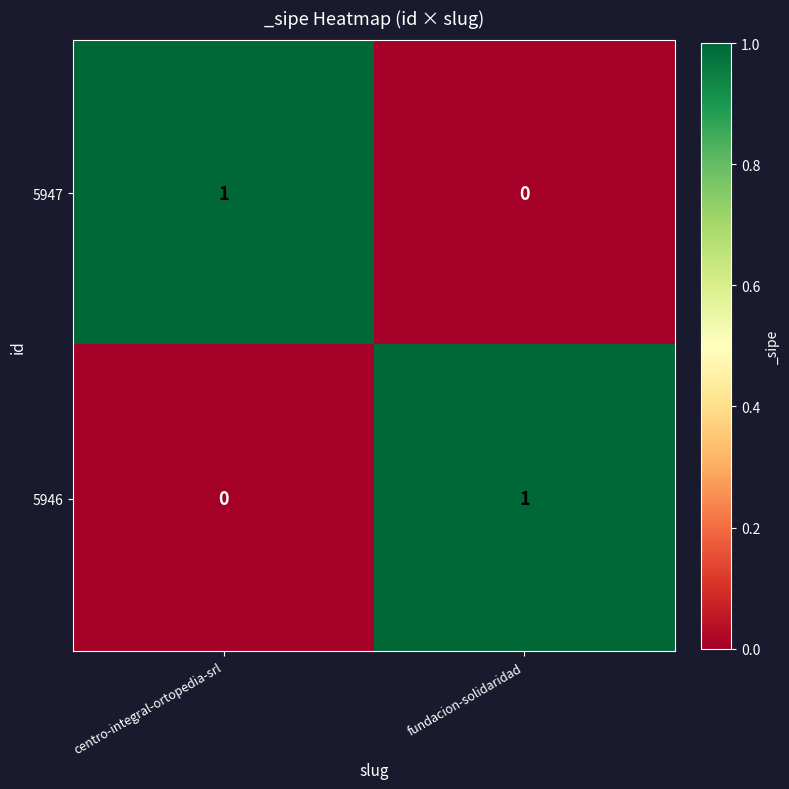

The value of 5947 at centro-integral-ortopedia-srl is 2. True or false?

False